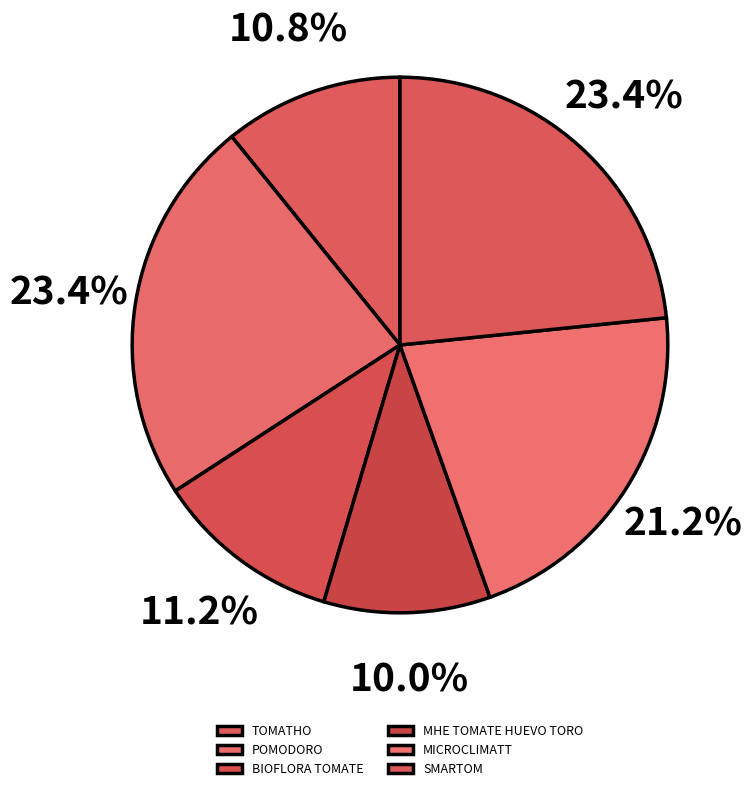

How many slices are in this pie chart?

6